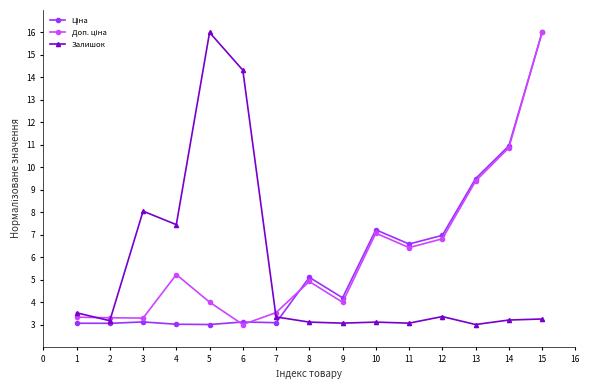

What is the minimum value shown in the chart?

3.0